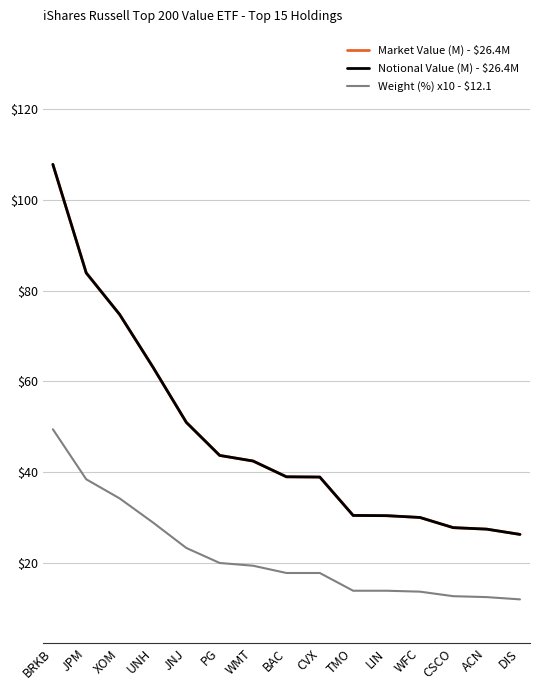

Is this an area chart (filled region under the line)?

No